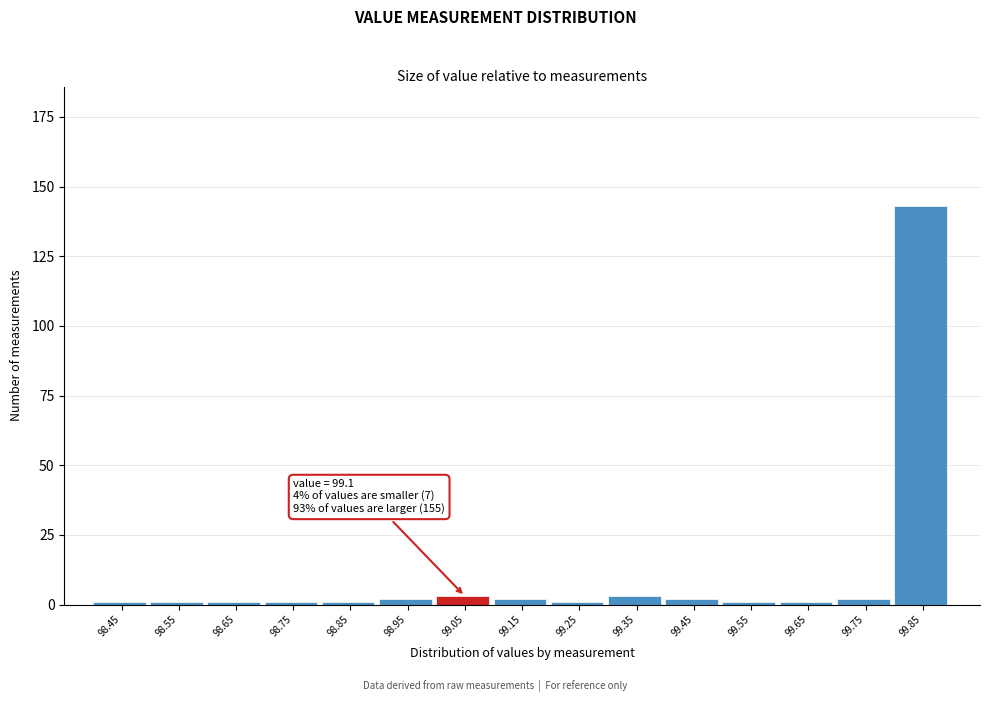

Reading left to right, list all the values displayed in this chart.

1	1	1	1	1	2	3	2	1	3	2	1	1	2	143